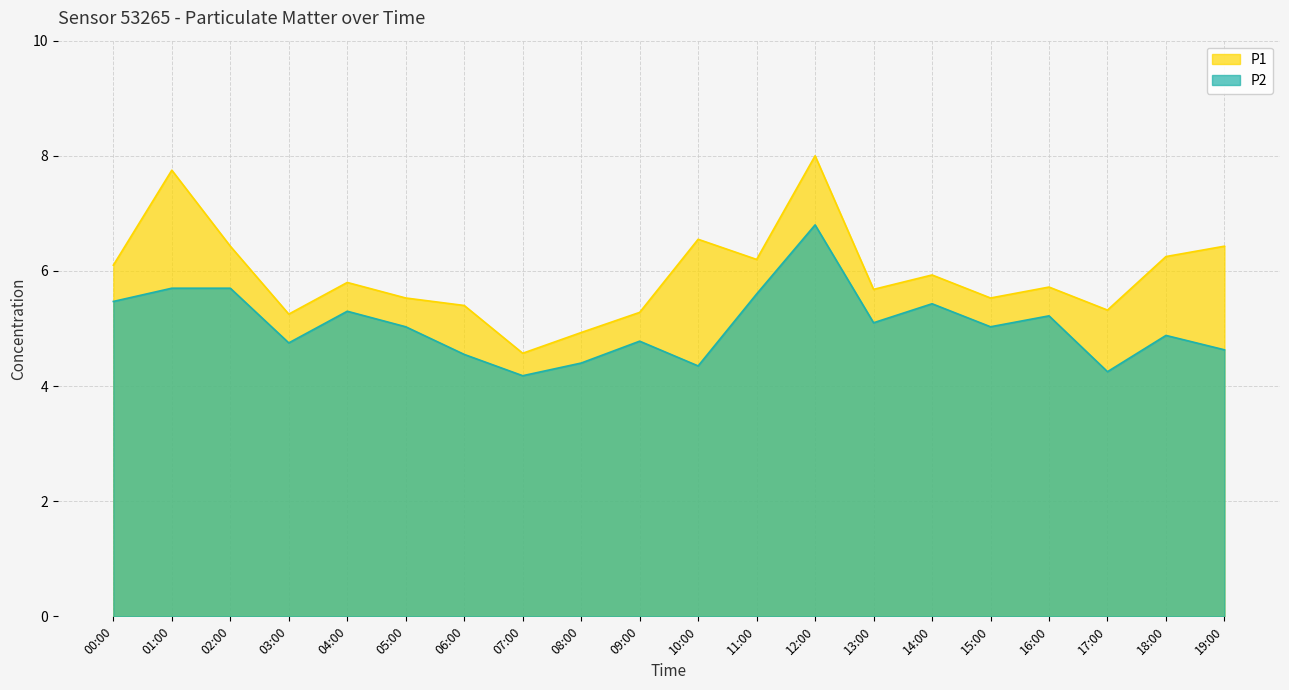

How many data points in P1 are less than 5?

2